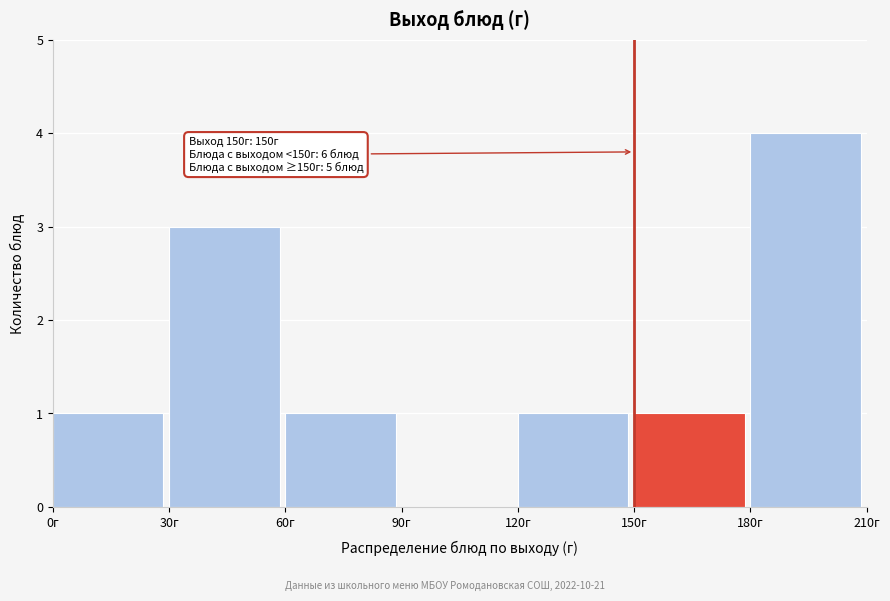

Over which range of the x-axis is the bar tallest?

180 to 210